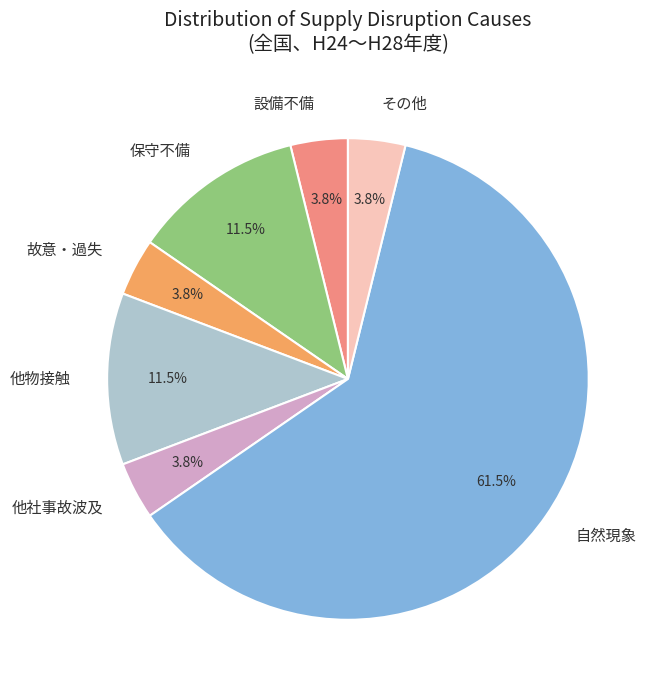

What is the largest slice in the pie chart?

自然現象